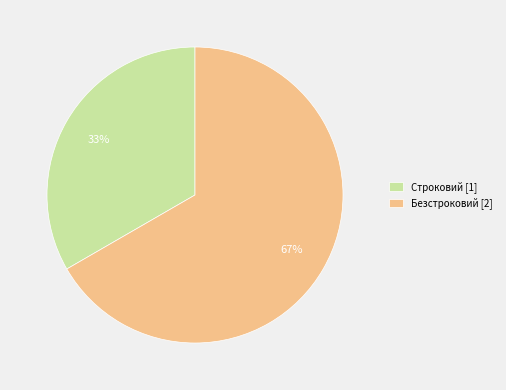

Count the number of slices in the pie.

2